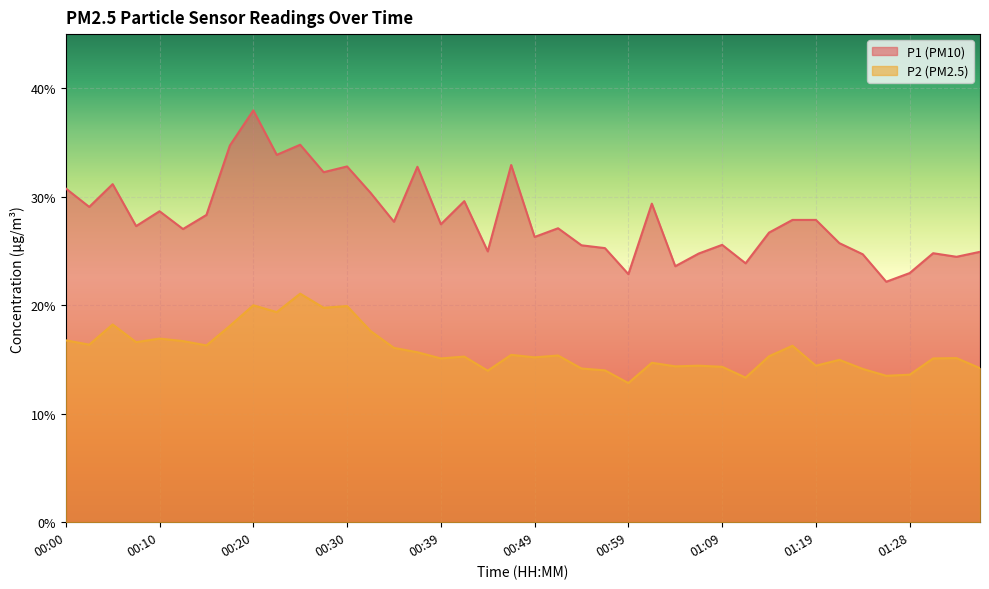

Is it true that P1 equals 25.7 at 01:21?

True